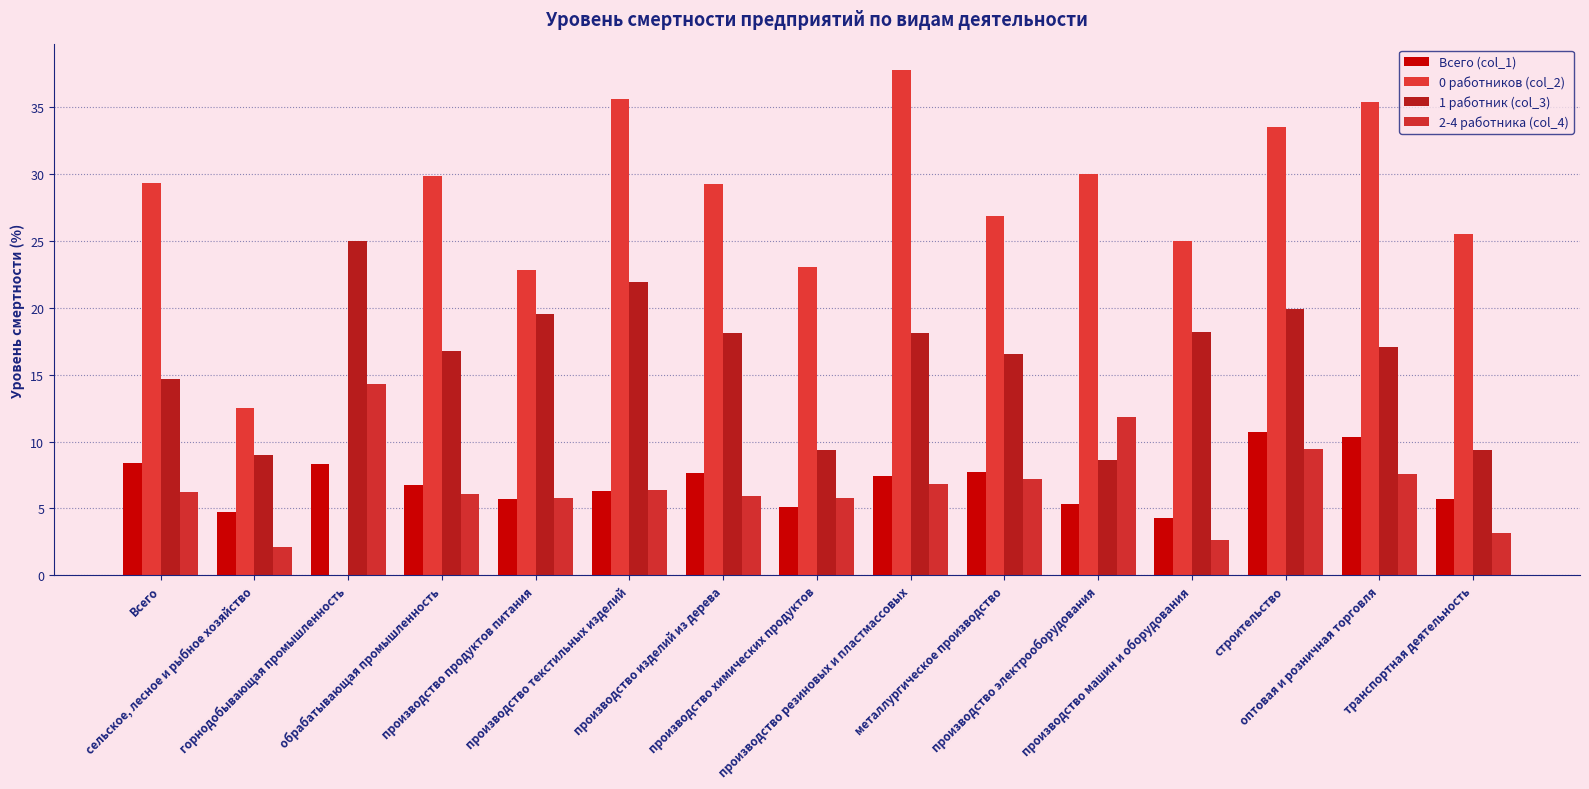

Are the bars grouped side by side (vs. stacked)?

Yes